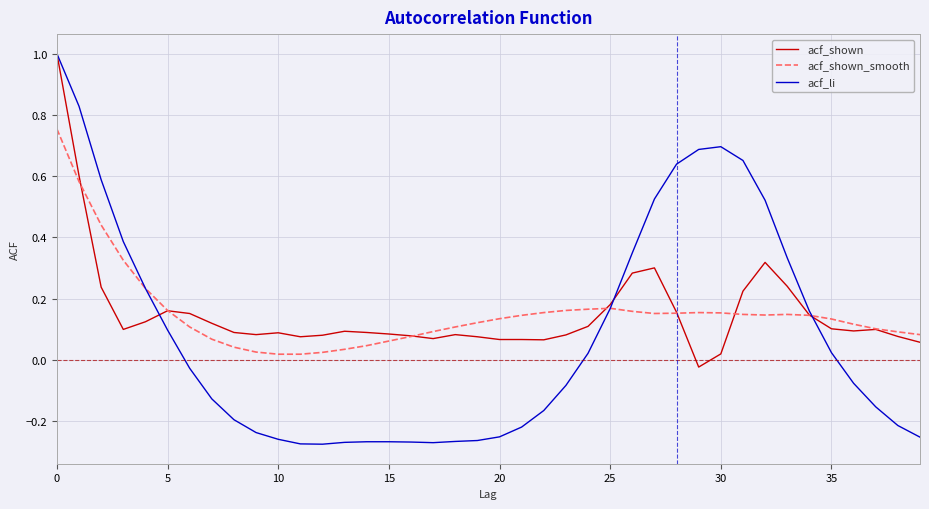

Which series has the widest spread of values?

acf_li